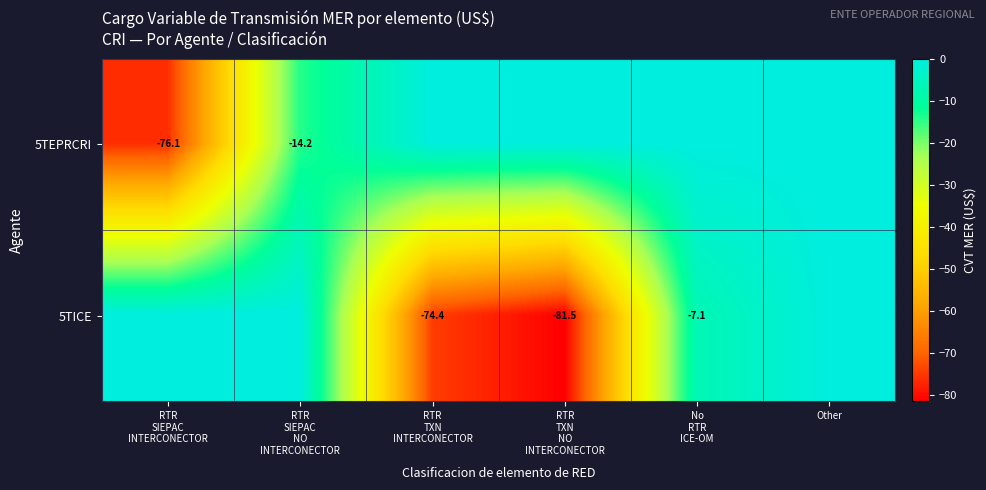

Which category has the highest value in the 5TEPRCRI series?

RTR TXN INTERCONECTOR